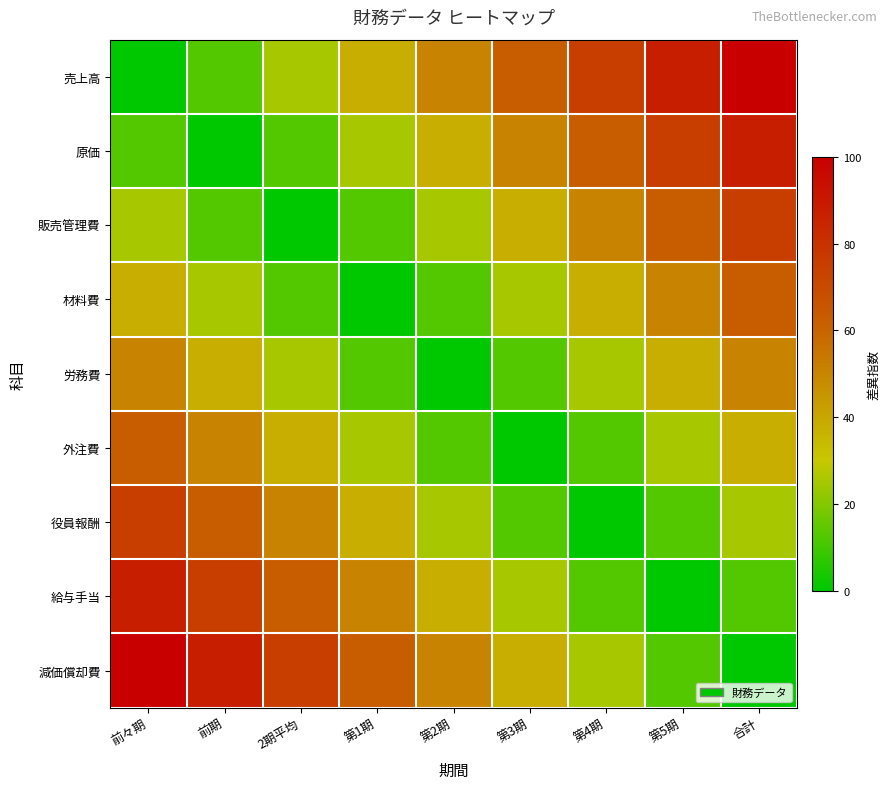

Reading left to right, extract all data points from this chart.

売上高: 前々期=0.0	前期=12.5	2期平均=25.0	第1期=37.5	第2期=50.0	第3期=62.5	第4期=75.0	第5期=87.5	合計=100.0
原価: 前々期=12.5	前期=0.0	2期平均=12.5	第1期=25.0	第2期=37.5	第3期=50.0	第4期=62.5	第5期=75.0	合計=87.5
販売管理費: 前々期=25.0	前期=12.5	2期平均=0.0	第1期=12.5	第2期=25.0	第3期=37.5	第4期=50.0	第5期=62.5	合計=75.0
材料費: 前々期=37.5	前期=25.0	2期平均=12.5	第1期=0.0	第2期=12.5	第3期=25.0	第4期=37.5	第5期=50.0	合計=62.5
労務費: 前々期=50.0	前期=37.5	2期平均=25.0	第1期=12.5	第2期=0.0	第3期=12.5	第4期=25.0	第5期=37.5	合計=50.0
外注費: 前々期=62.5	前期=50.0	2期平均=37.5	第1期=25.0	第2期=12.5	第3期=0.0	第4期=12.5	第5期=25.0	合計=37.5
役員報酬: 前々期=75.0	前期=62.5	2期平均=50.0	第1期=37.5	第2期=25.0	第3期=12.5	第4期=0.0	第5期=12.5	合計=25.0
給与手当: 前々期=87.5	前期=75.0	2期平均=62.5	第1期=50.0	第2期=37.5	第3期=25.0	第4期=12.5	第5期=0.0	合計=12.5
減価償却費: 前々期=100.0	前期=87.5	2期平均=75.0	第1期=62.5	第2期=50.0	第3期=37.5	第4期=25.0	第5期=12.5	合計=0.0